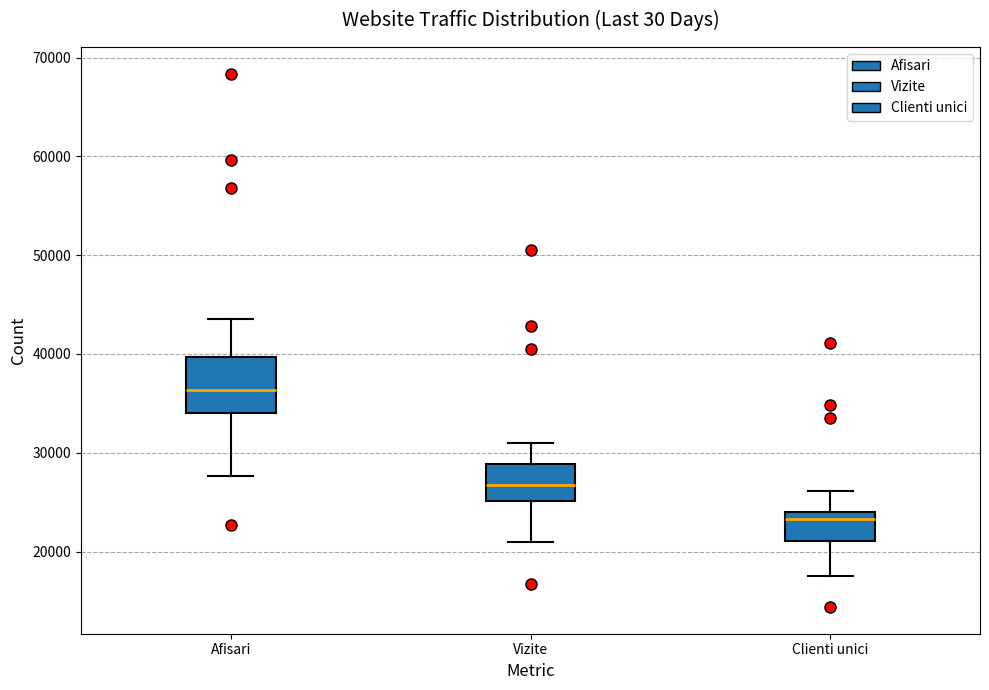

Reading left to right, read every box against the y-axis: the position of its median line, the range the box covers, and the ends of its whiskers. The values are not printed on the chart, so give them approximately, as read against the axis.

Afisari: median 36000, box 34000 to 40000, whiskers 28000 to 44000
Vizite: median 27000, box 25000 to 29000, whiskers 21000 to 31000
Clienti unici: median 23000, box 21000 to 24000, whiskers 17000 to 26000